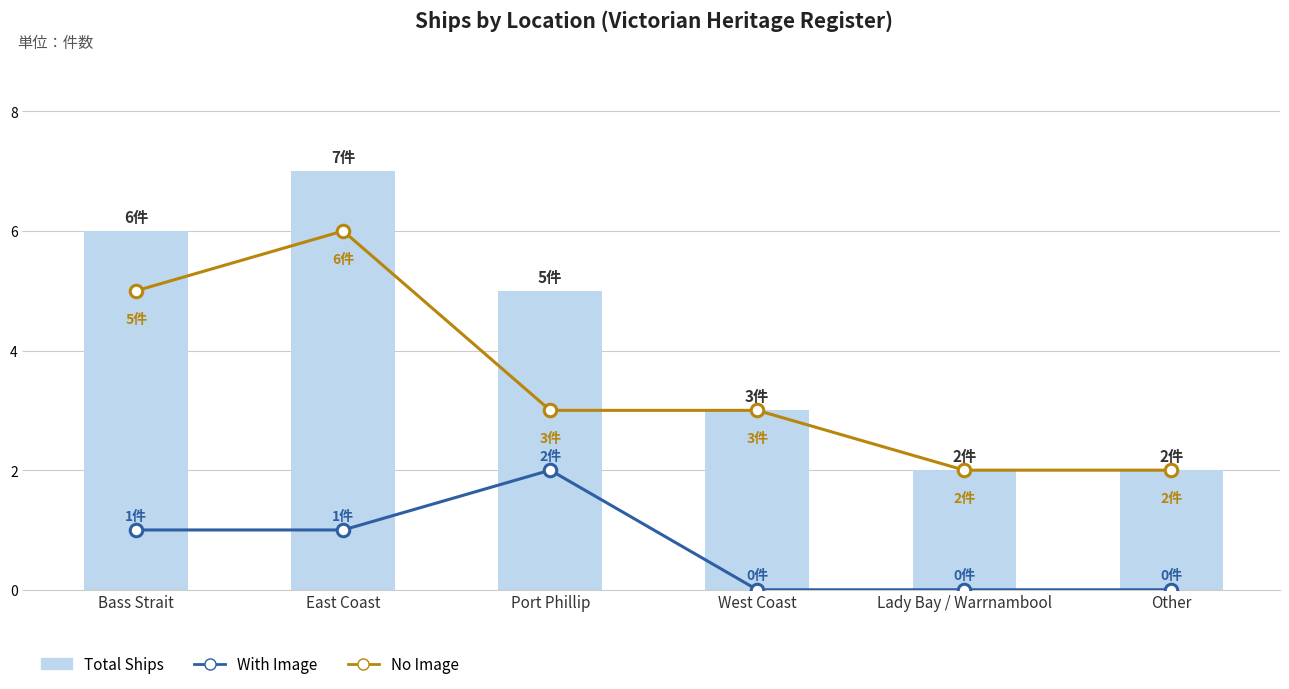

What is the difference between the second highest and second lowest values in the No Image series?

3